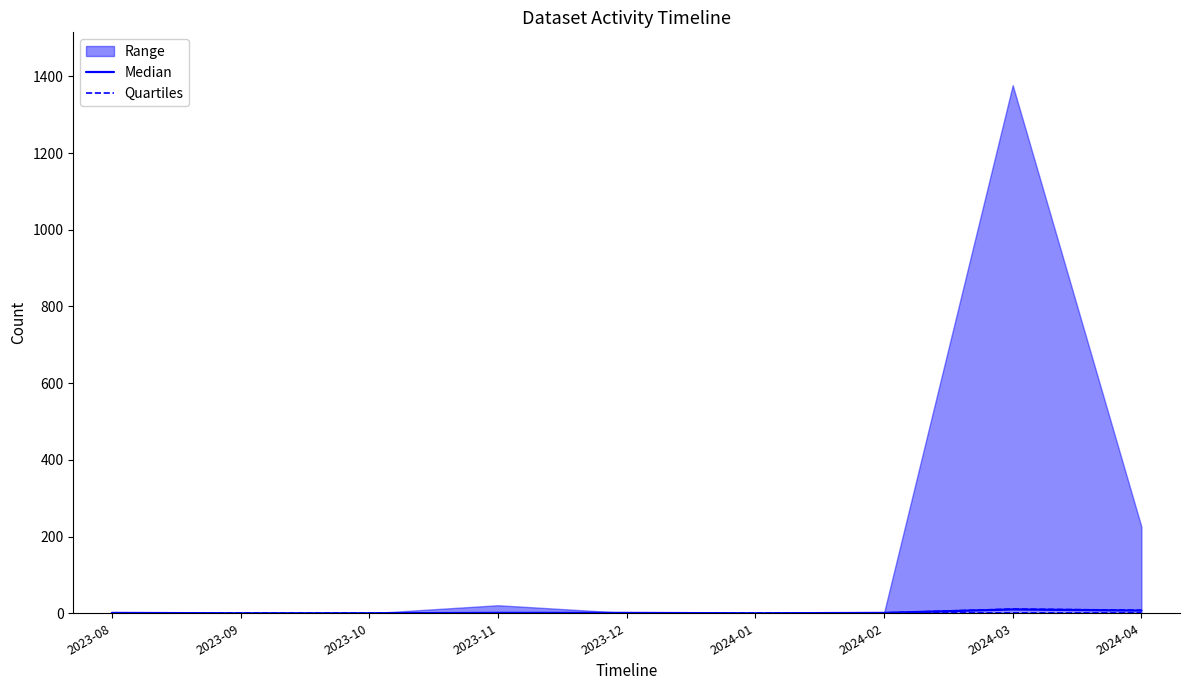

What is the highest value of the Median series?

10